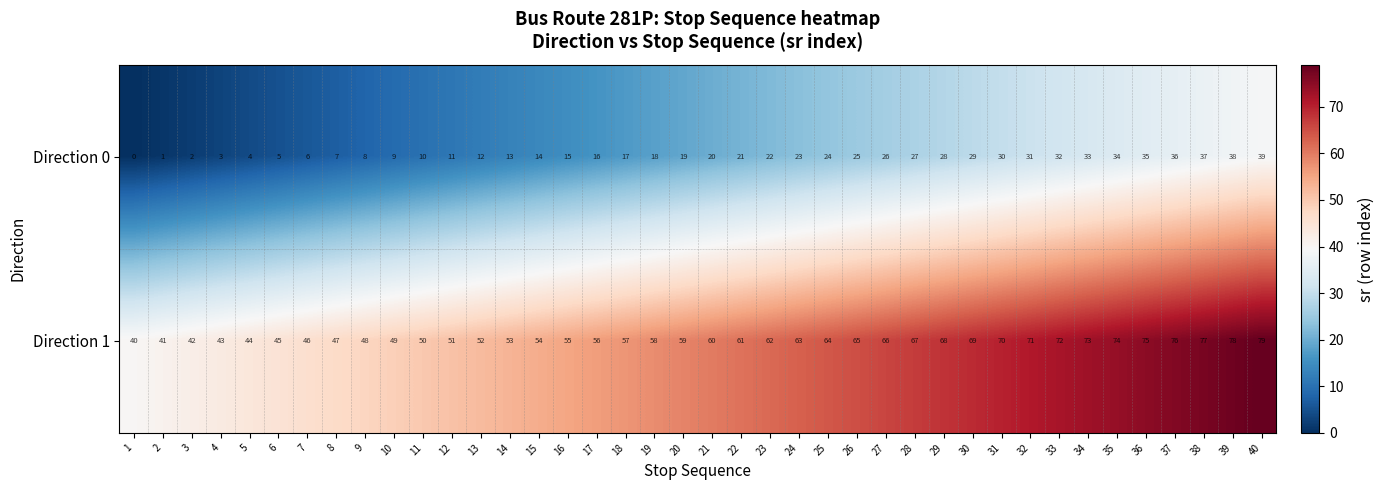

What is the spread (max minus min) of values at 3?

40